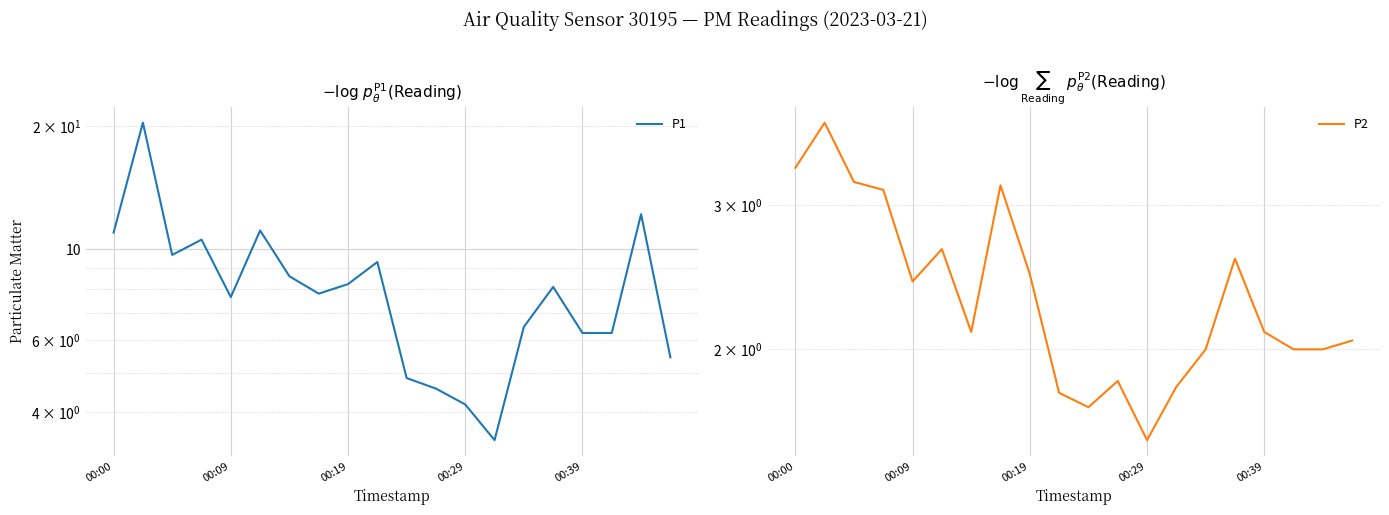

Which series changed the most between 6 and 8?

P2